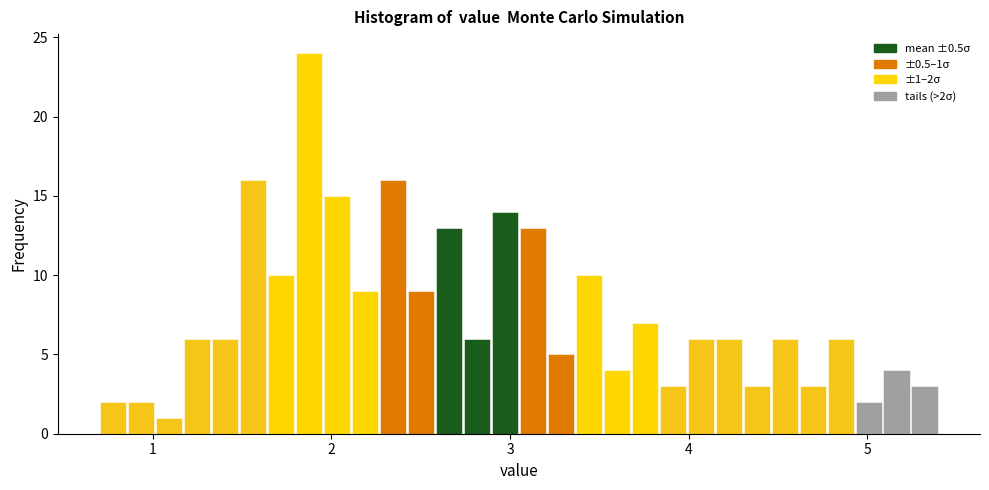

Around what value on the x-axis is the tallest bar? Give the approximate position of its centre, as read against the axis.

1.9